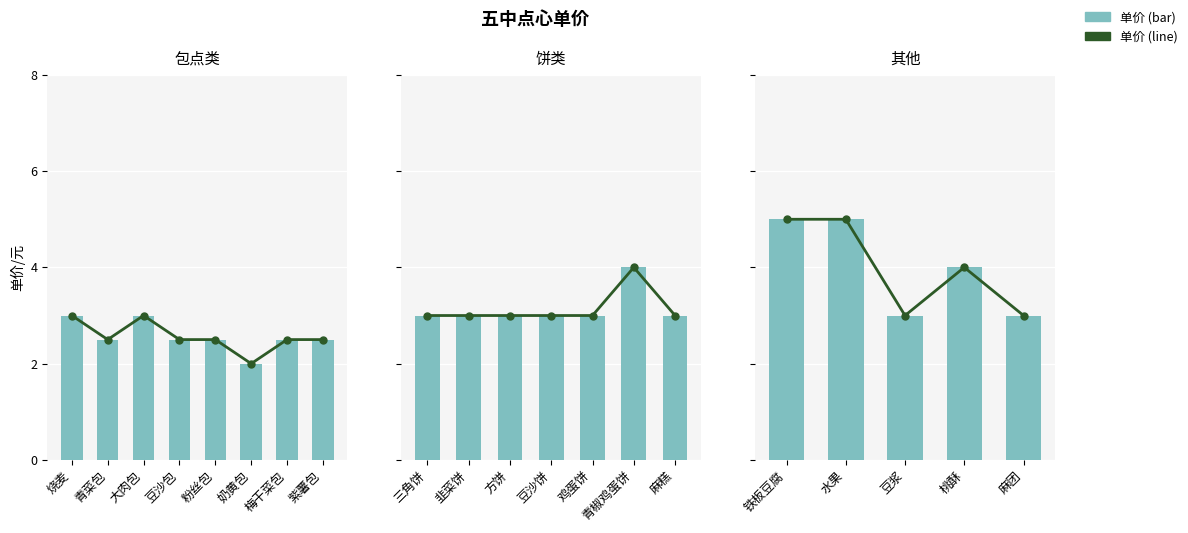

Which category has the lowest value across all series?

奶黄包